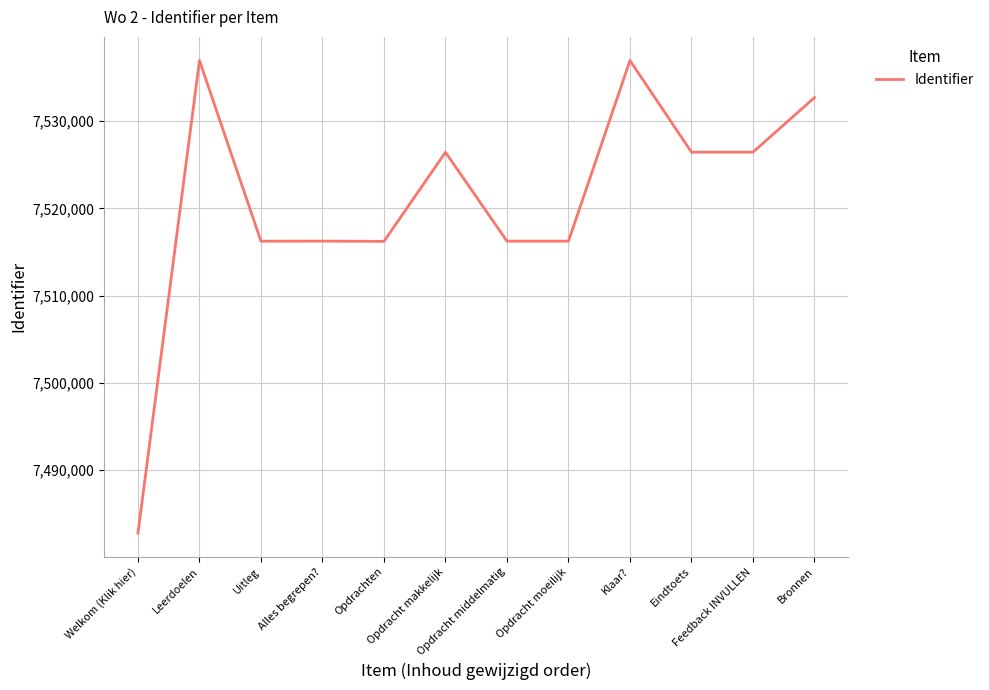

What is the difference between the maximum and minimum values?

54198